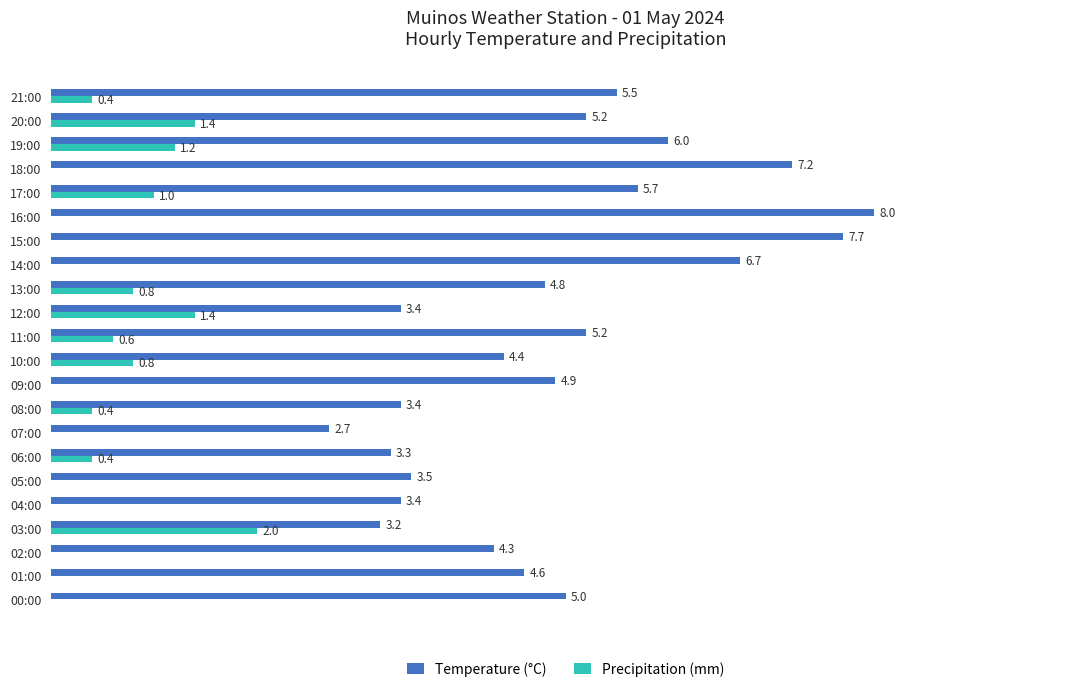

Which series changed the most between 11:00 and 20:00?

Precipitation (mm)